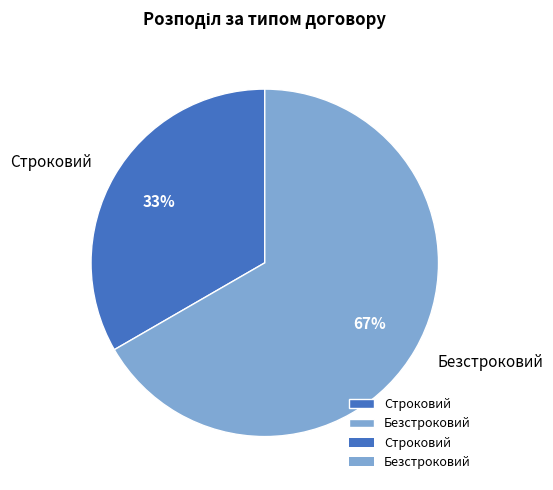

What percentage is the Строковий slice, to the nearest percent?

33%